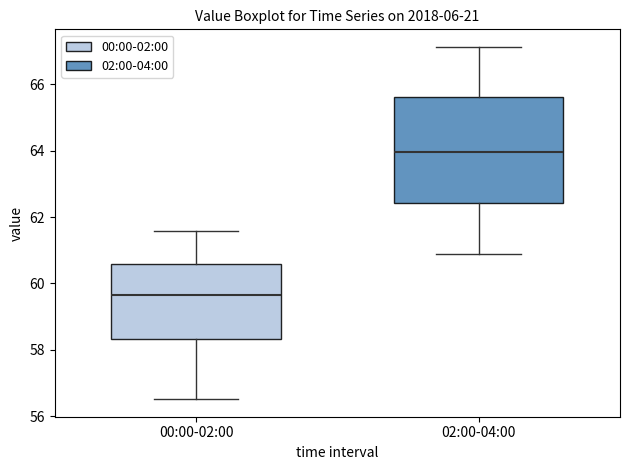

Reading left to right, transcribe this box plot: for each box, give where its median line is, the range the box spans, and where its two whiskers end, as read against the y-axis. The values are not printed on the chart, so give them approximately, as read against the axis.

00:00-02:00: median 59.6, box 58.4 to 60.6, whiskers 56.6 to 61.6
02:00-04:00: median 64.0, box 62.4 to 65.6, whiskers 60.8 to 67.2